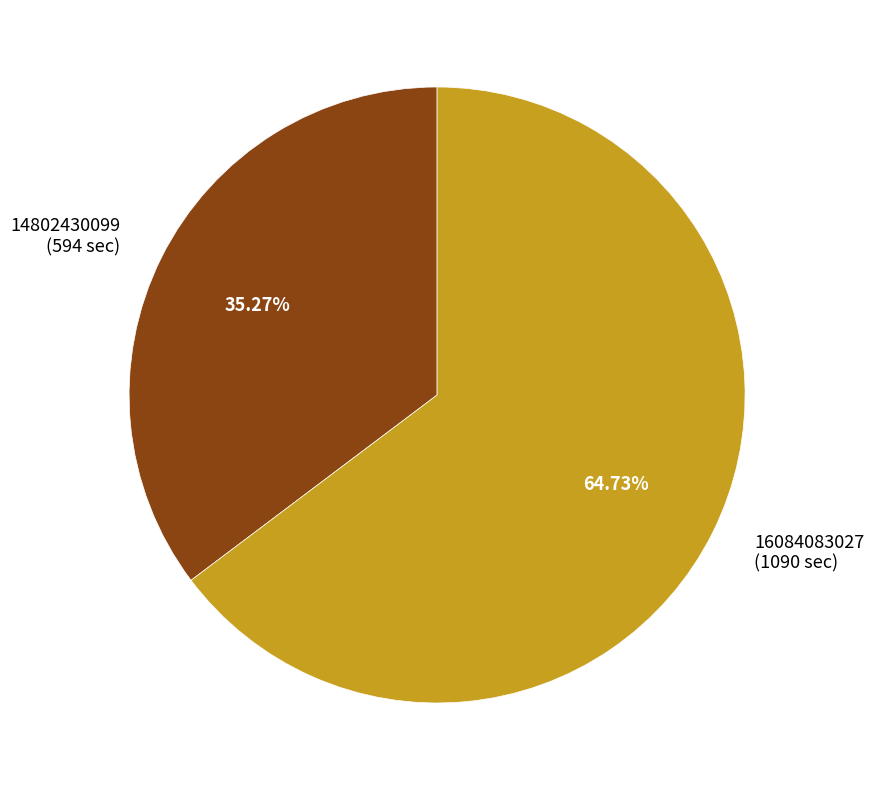

What is the largest slice in the pie chart?

16084083027